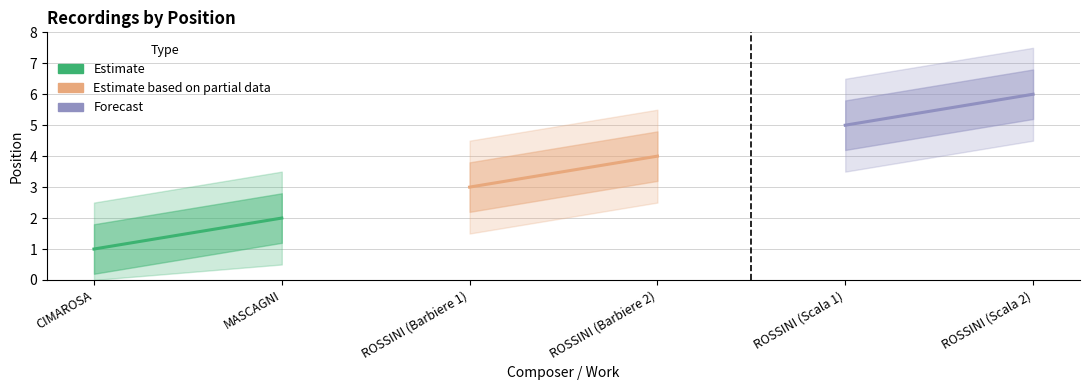

What is the minimum value shown in the chart?

1